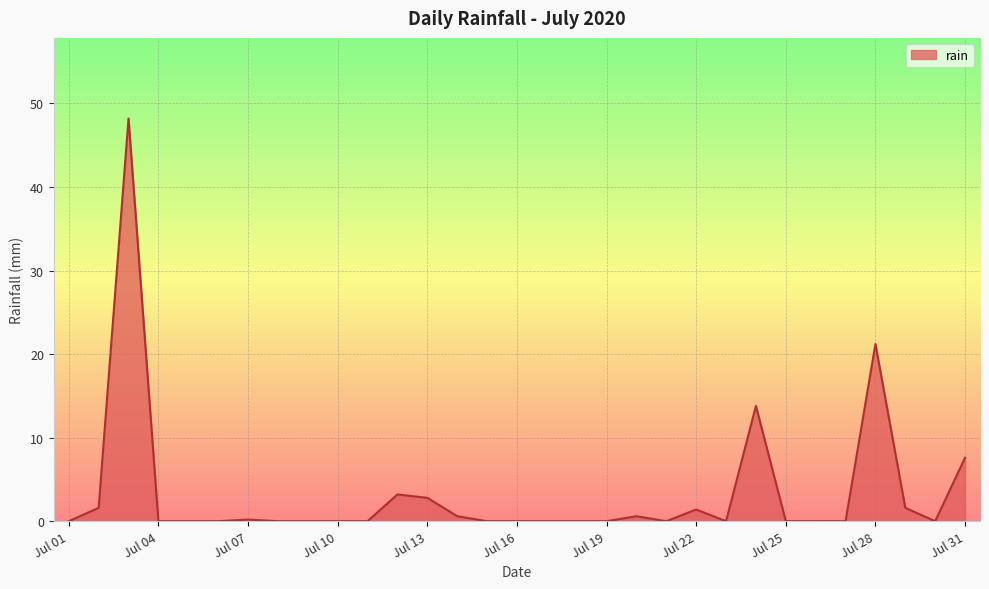

What is the difference between the maximum and minimum values?

48.2